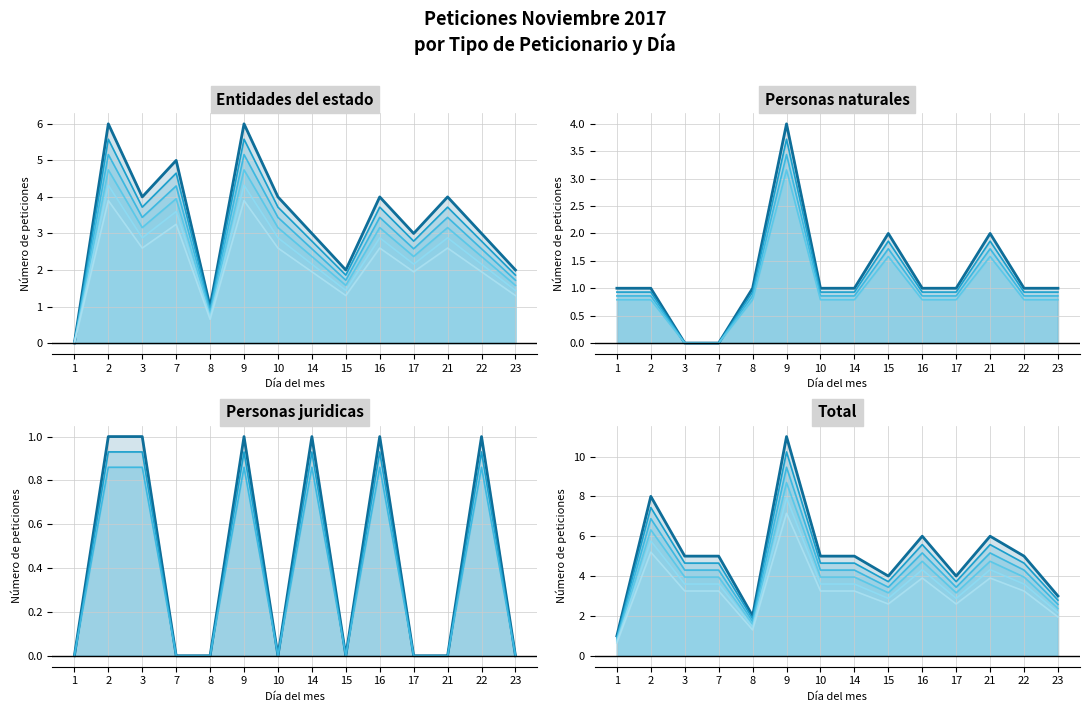

True or false: Personas naturales has a value of 2 at 16.

False